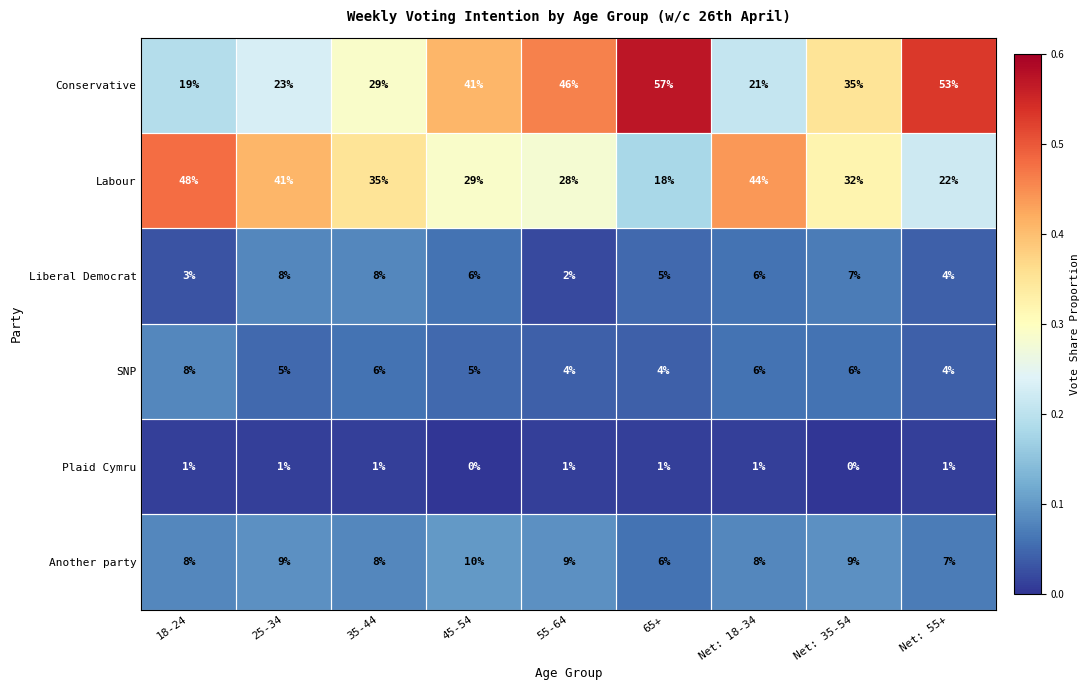

Is it true that Labour equals 32 at Net: 35-54?

True